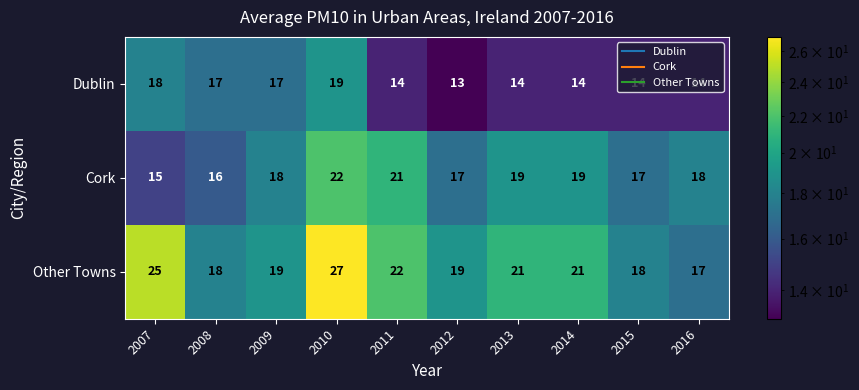

Rank the series by their average value, from lowest to highest.

Dublin, Cork, Other Towns